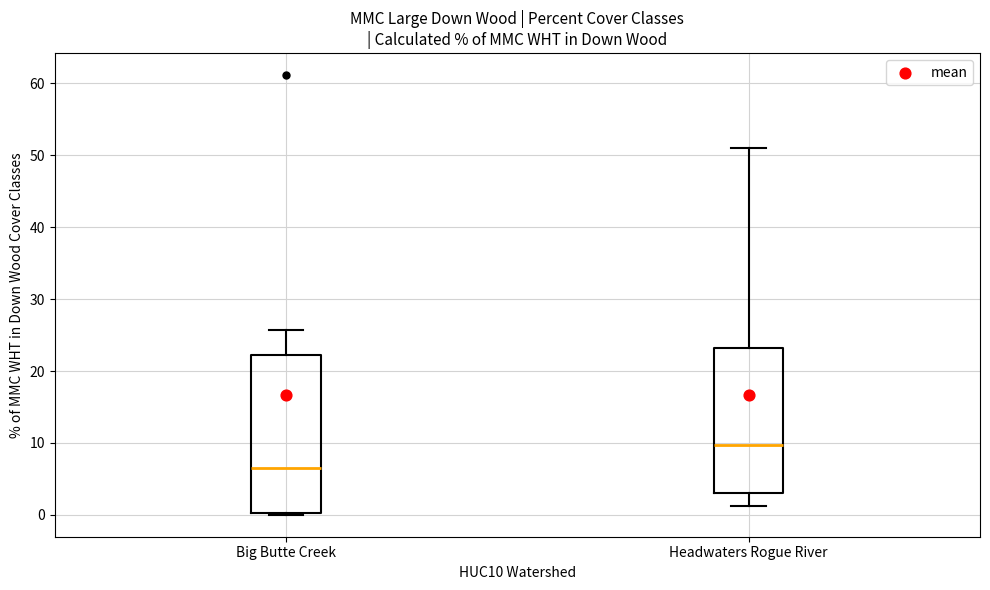

Which box's median line is the highest?

Headwaters Rogue River